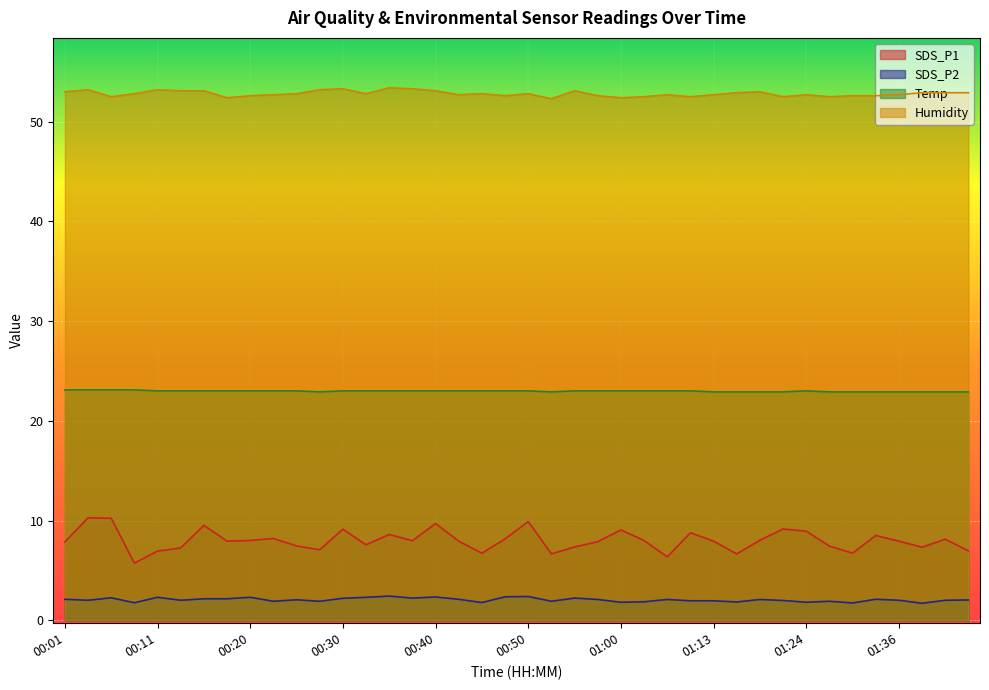

Where does the SDS_P2 series first go above 2?

00:01